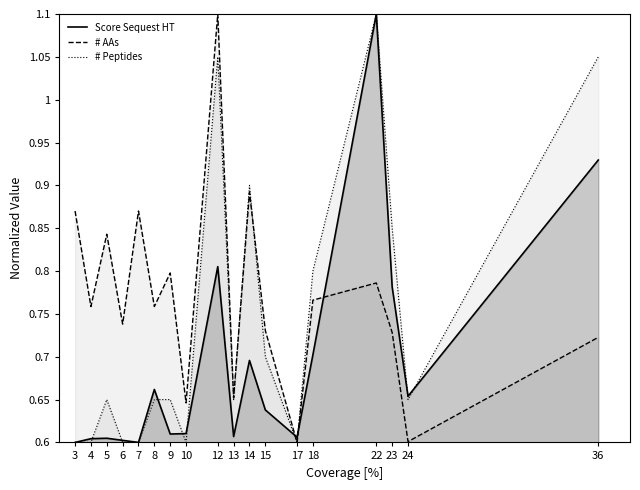

Is it true that Score Sequest HT equals 0.3 at 18?

False